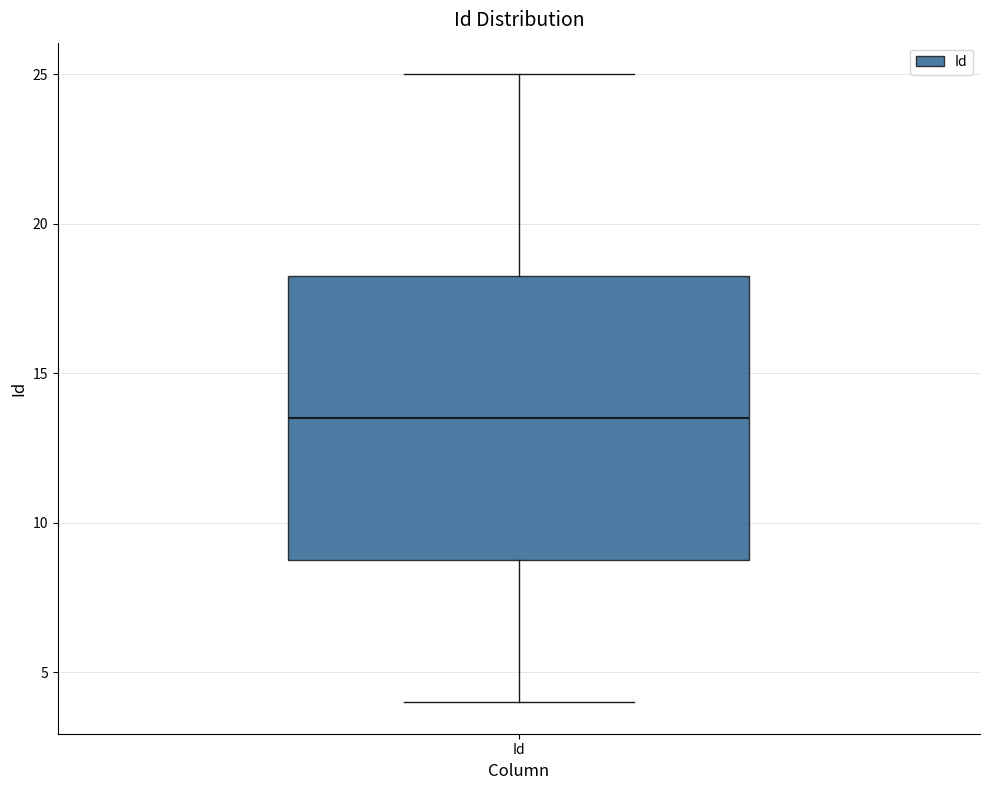

Transcribe this box plot: give where the median line is, the range the box spans, and where the two whiskers end, as read against the y-axis. The values are not printed on the chart, so give them approximately, as read against the axis.

median 13.5, box 9.0 to 18.5, whiskers 4.0 to 25.0